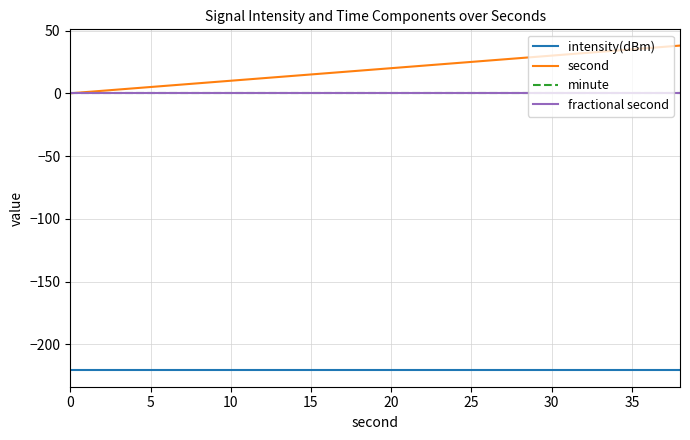

True or false: second and intensity(dBm) intersect in this chart.

False